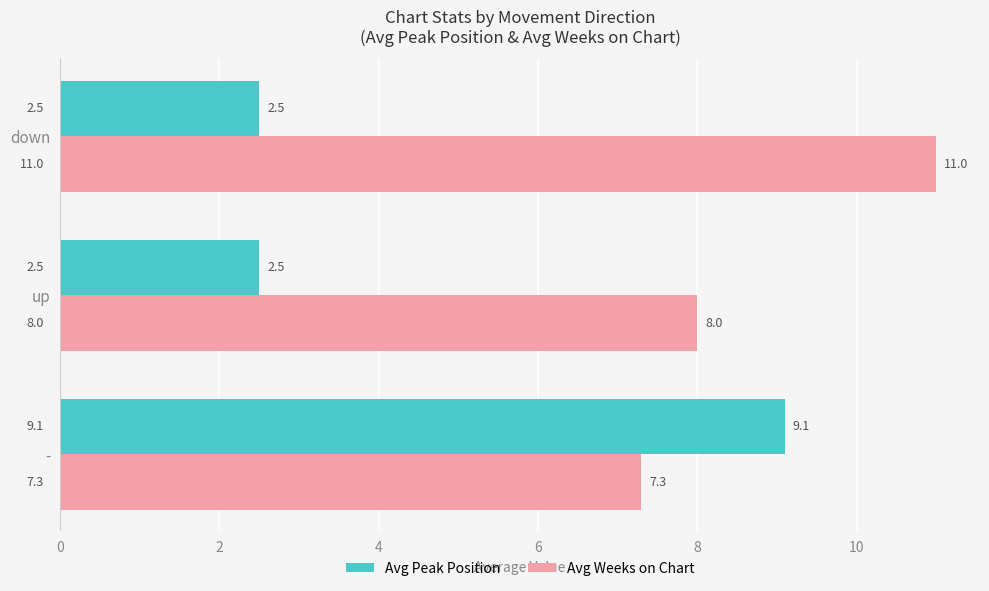

What is the spread (max minus min) of values at -?

1.8